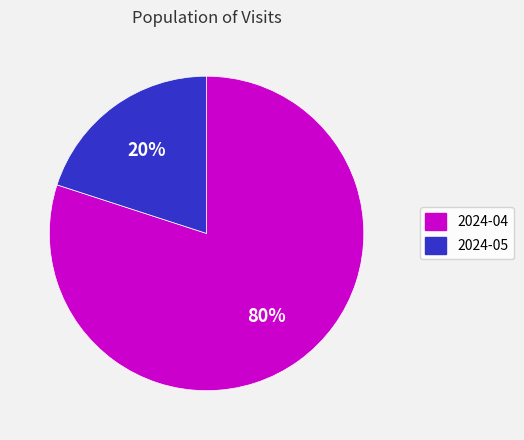

Which has a higher value, 2024-04 or 2024-05?

2024-04